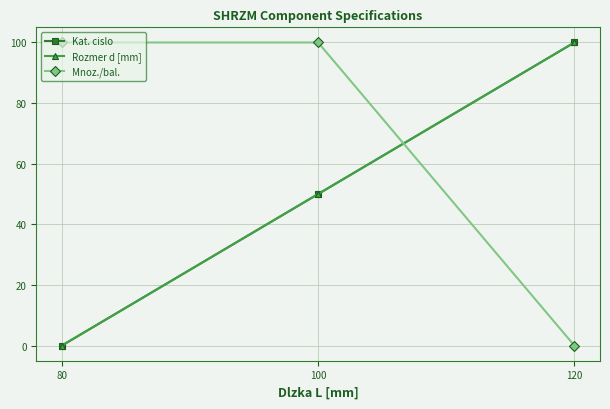

How many lines are shown in the chart?

3